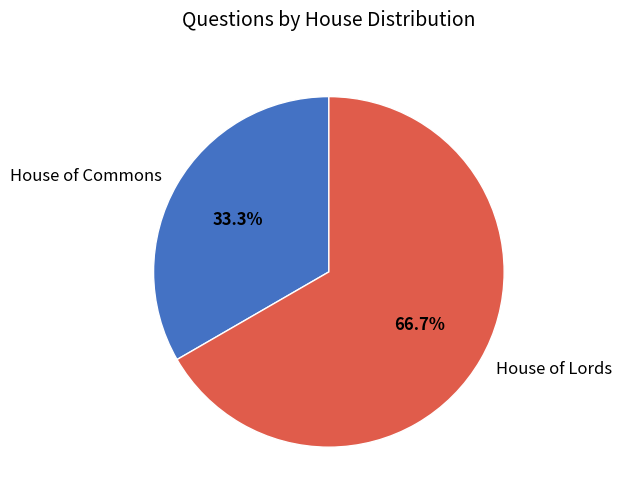

What percentage is the House of Lords slice, to the nearest percent?

67%